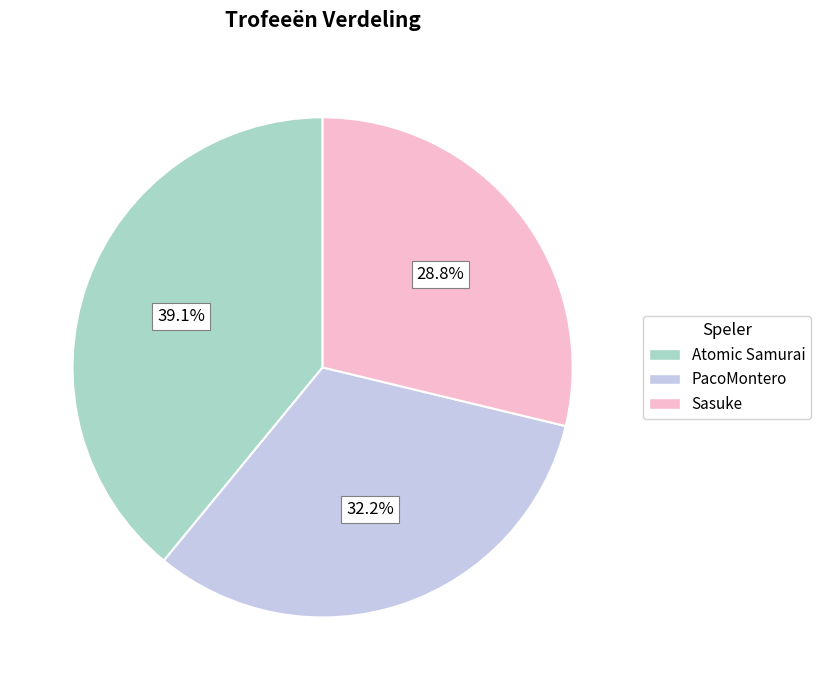

True or false: Sasuke accounts for 29% of the total.

True